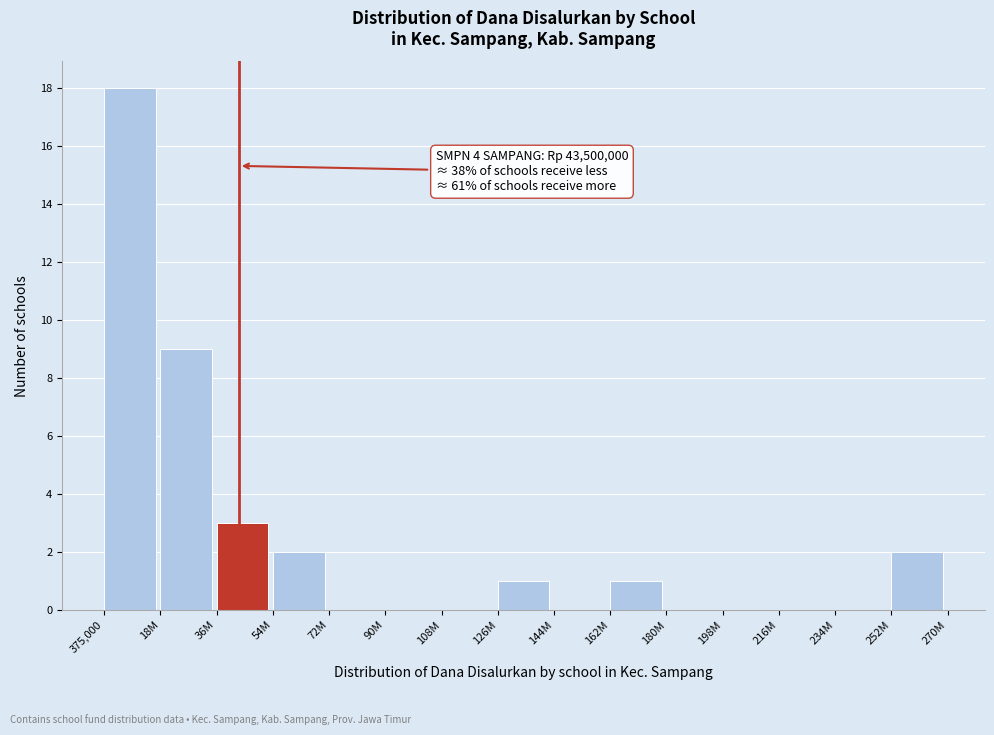

Reading left to right, what are all the values shown in this chart?

375,000=18	18M=9	36M=3	54M=2	72M=0	90M=0	108M=0	126M=1	144M=0	162M=1	180M=0	198M=0	216M=0	234M=0	252M=2